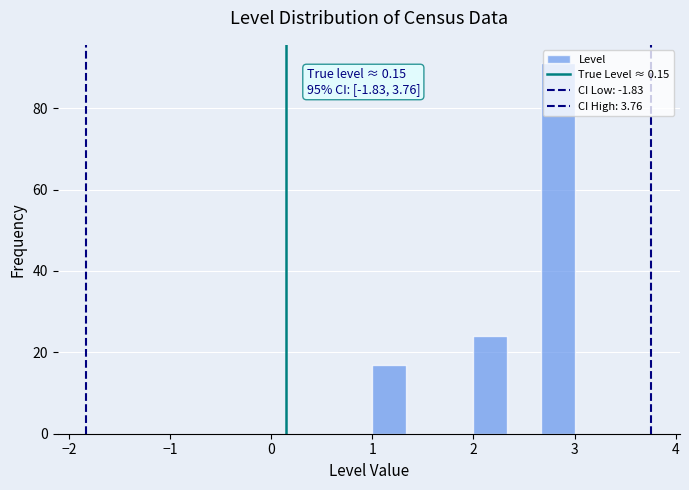

Around what value on the x-axis is the tallest bar? Give the approximate position of its centre, as read against the axis.

2.8